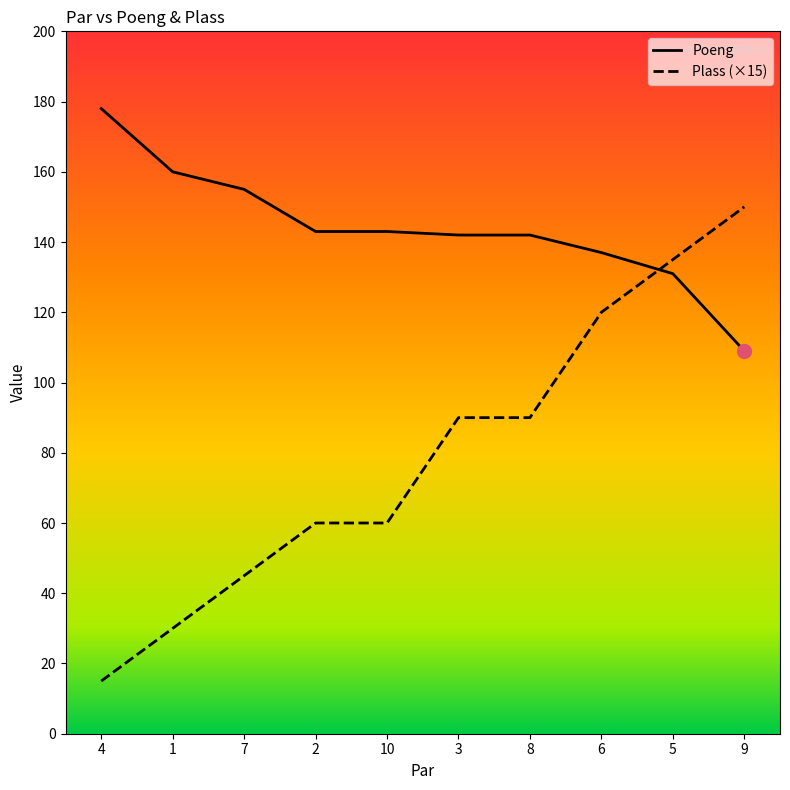

What position from the right is 1?

9